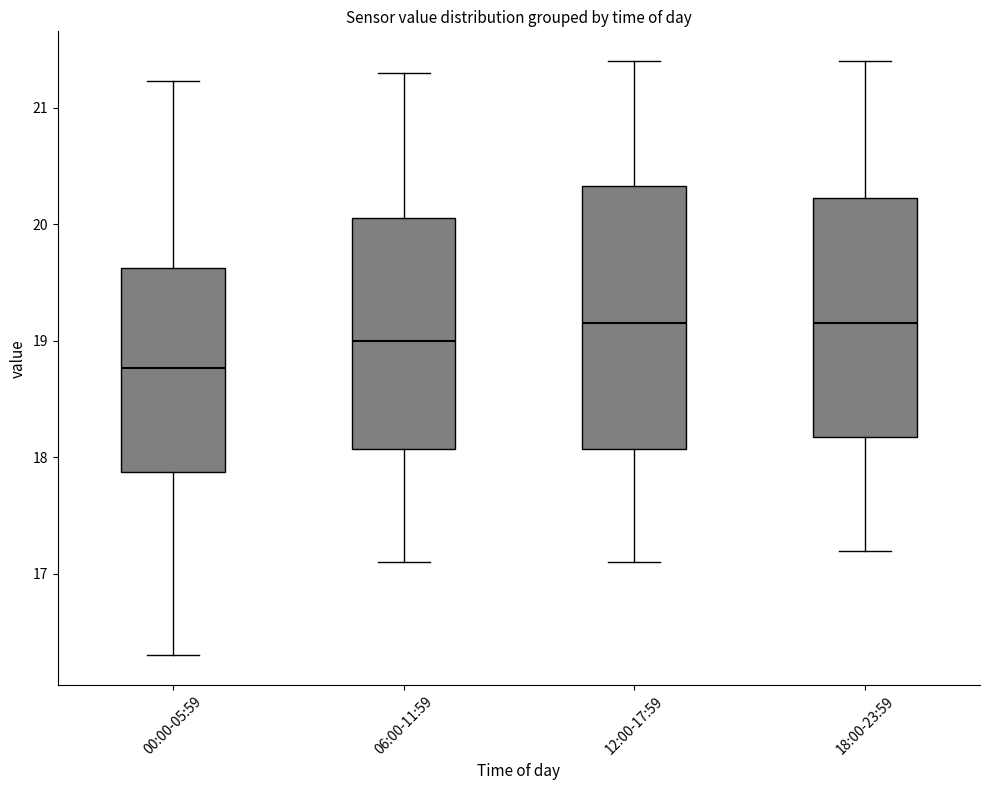

Reading left to right, read every box against the y-axis: the position of its median line, the range the box covers, and the ends of its whiskers. The values are not printed on the chart, so give them approximately, as read against the axis.

00:00-05:59: median 18.8, box 17.9 to 19.6, whiskers 16.3 to 21.2
06:00-11:59: median 19.0, box 18.1 to 20.1, whiskers 17.1 to 21.3
12:00-17:59: median 19.2, box 18.1 to 20.3, whiskers 17.1 to 21.4
18:00-23:59: median 19.2, box 18.2 to 20.2, whiskers 17.2 to 21.4